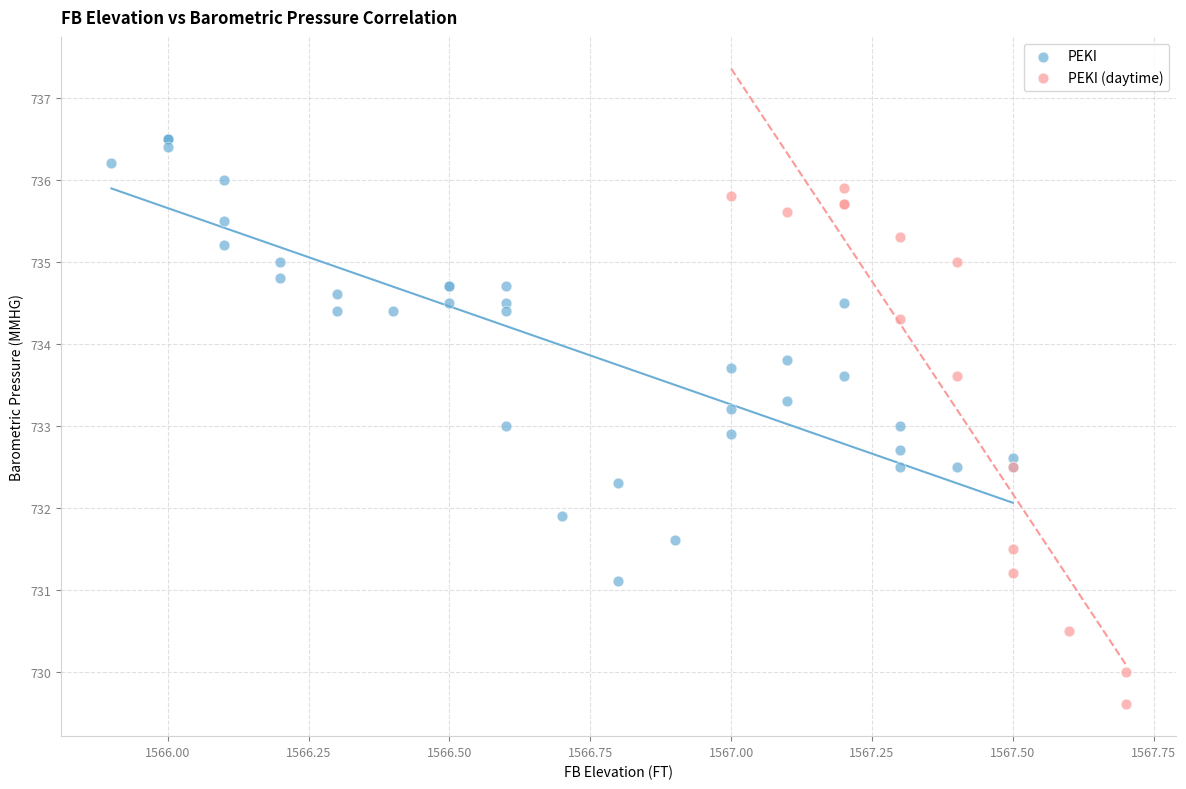

Which series reaches the minimum Y coordinate?

PEKI (daytime)